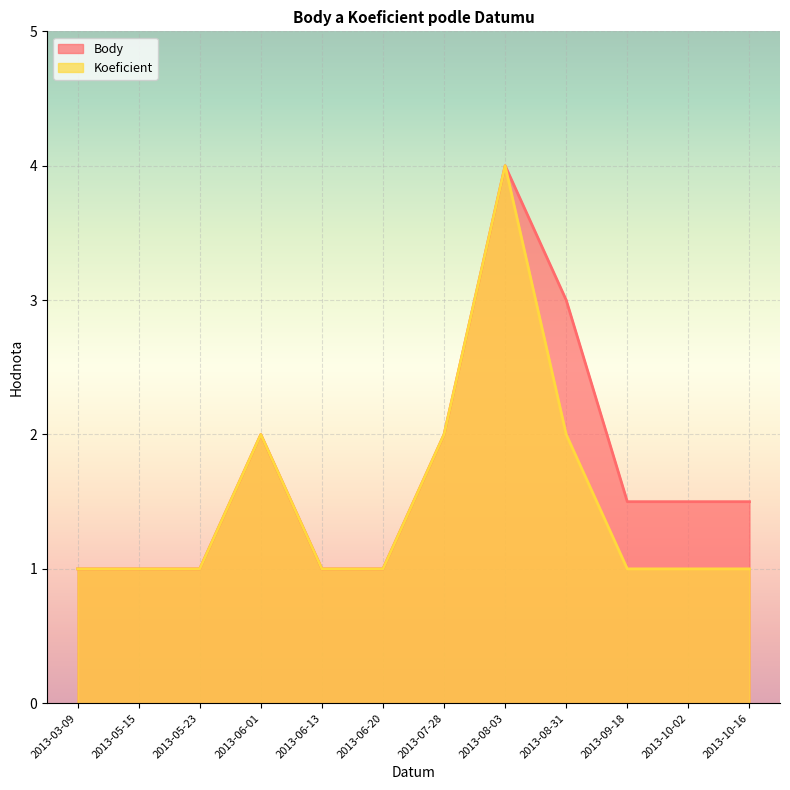

How many lines are shown in the chart?

2